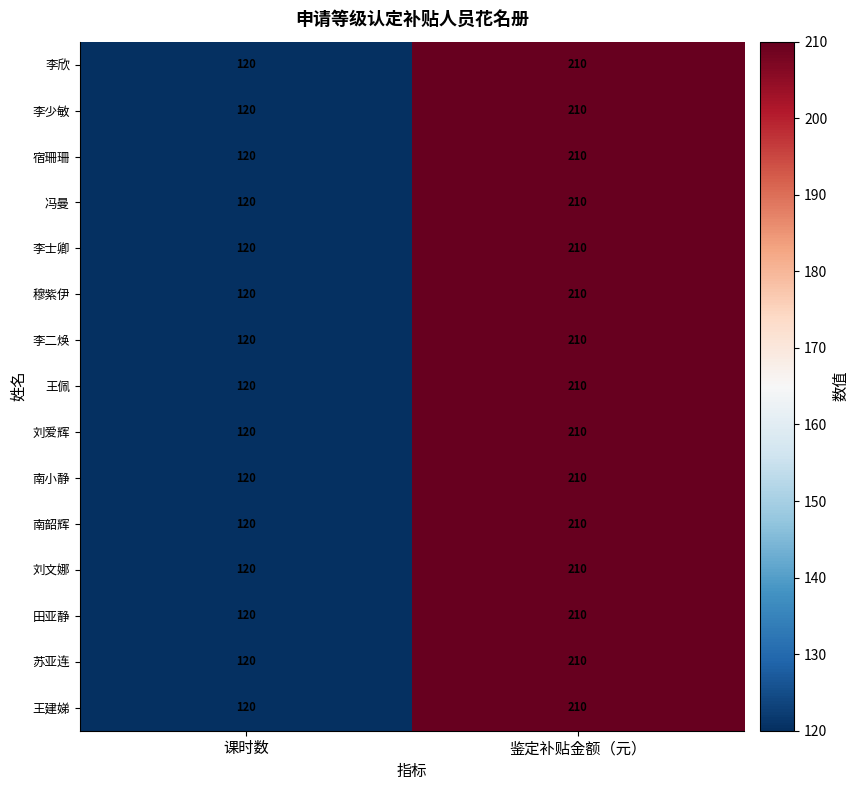

Is it true that 刘文娜 equals 84 at 课时数?

False